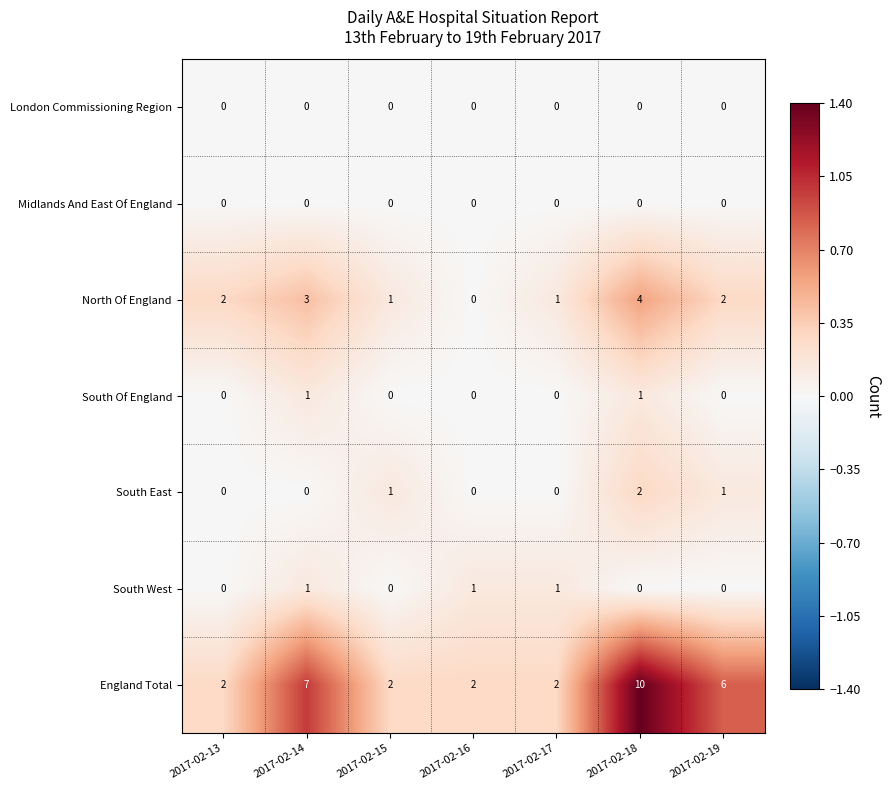

At how many categories does at least one series exceed 0?

7